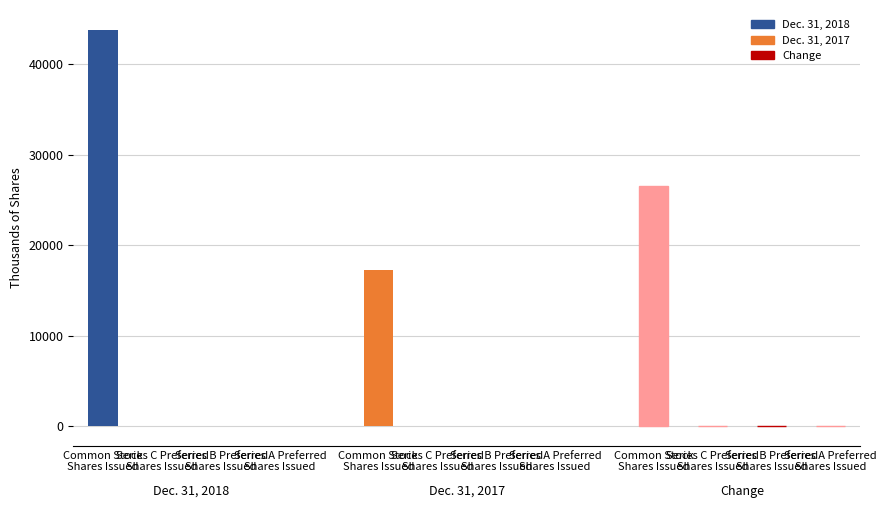

What is the average value of the Dec. 31, 2017 series?

4314.5